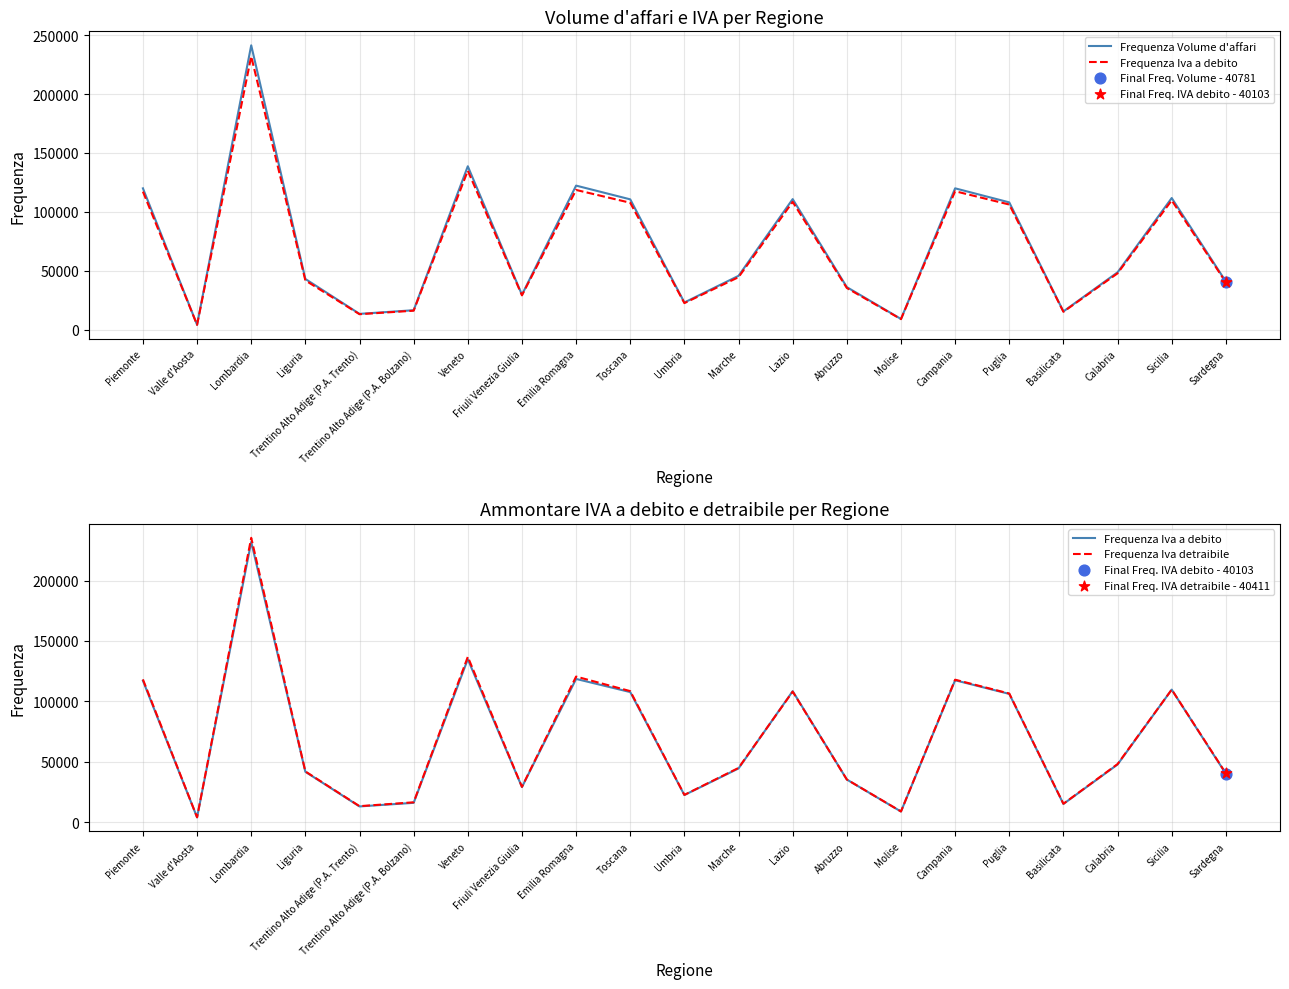

Which series reaches the maximum Y coordinate?

Frequenza Volume d'affari